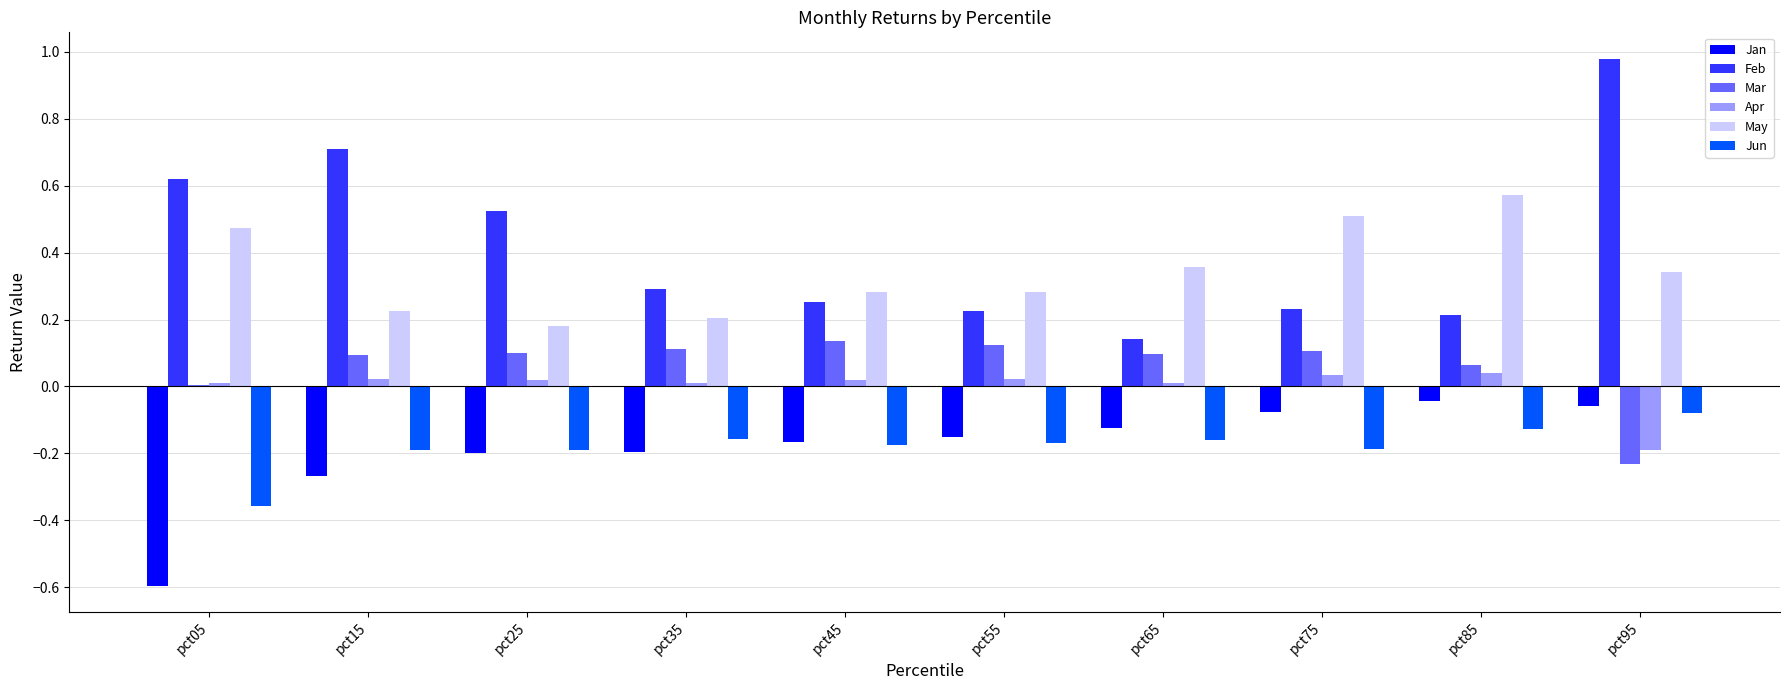

True or false: Jun has a value of -0.3 at pct45.

False